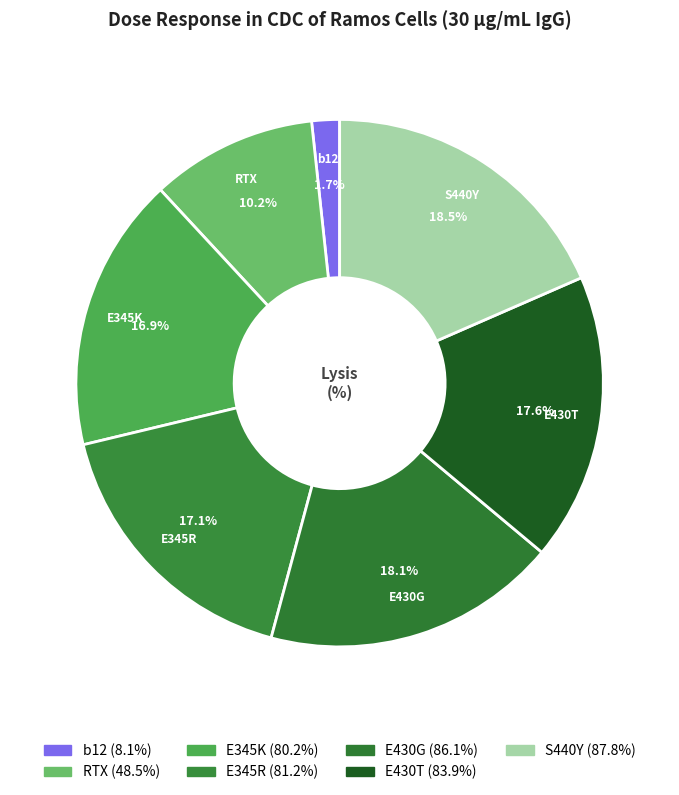

Does E430T represent more than half of the total?

No